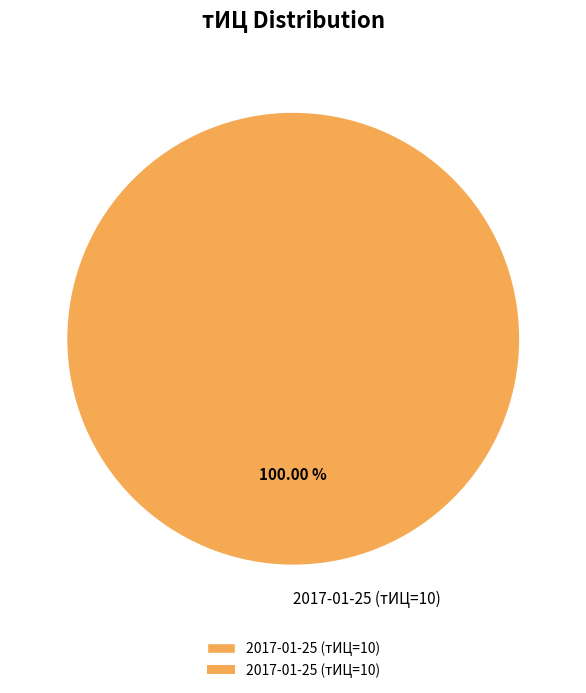

Rank the categories by value from highest to lowest.

2017-01-25 (тИЦ=10)